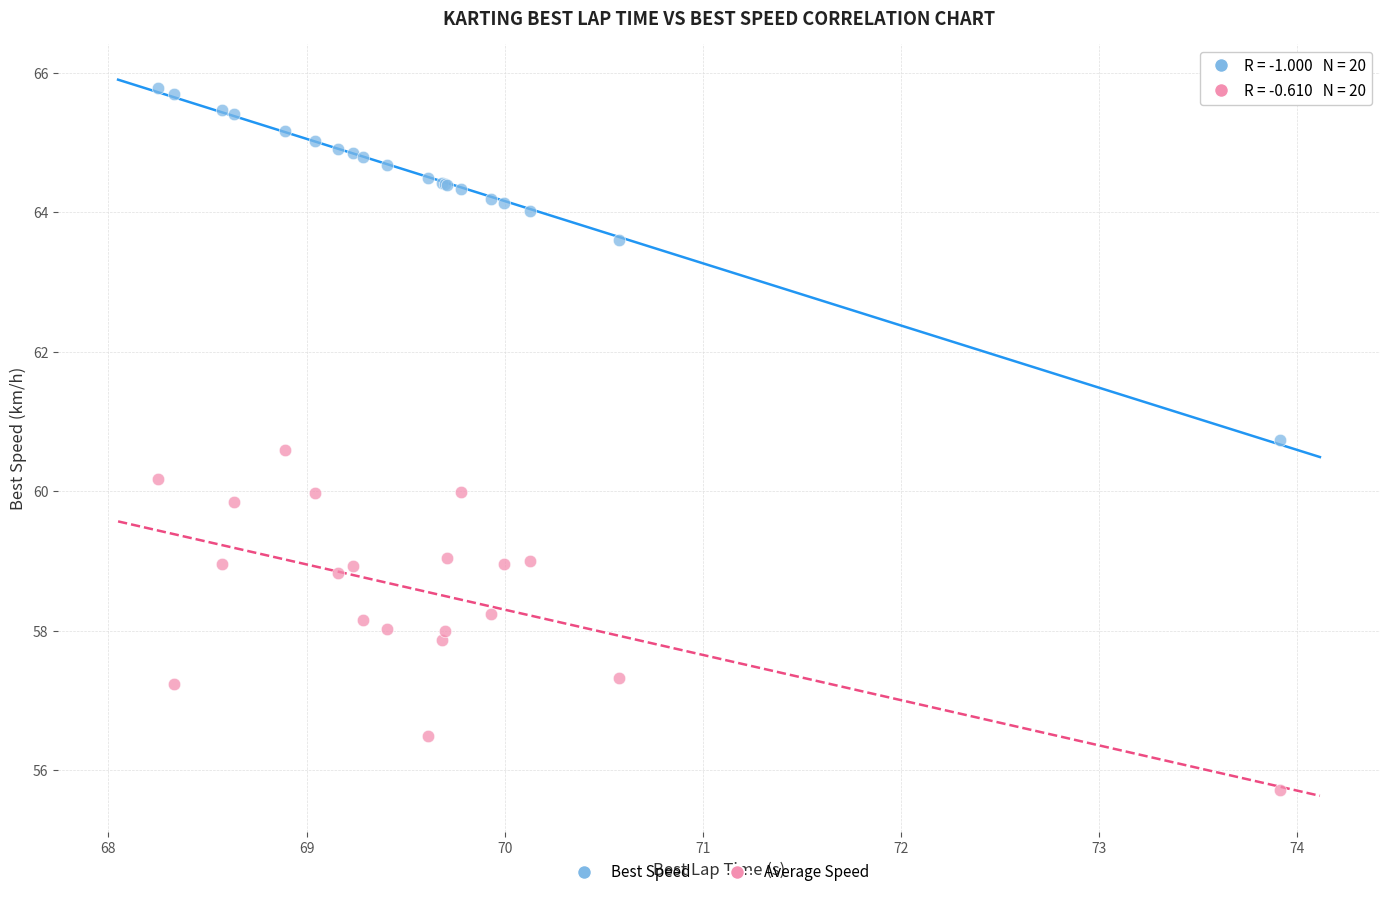

In the Best Speed series, what Y value is closest to 63?

63.6